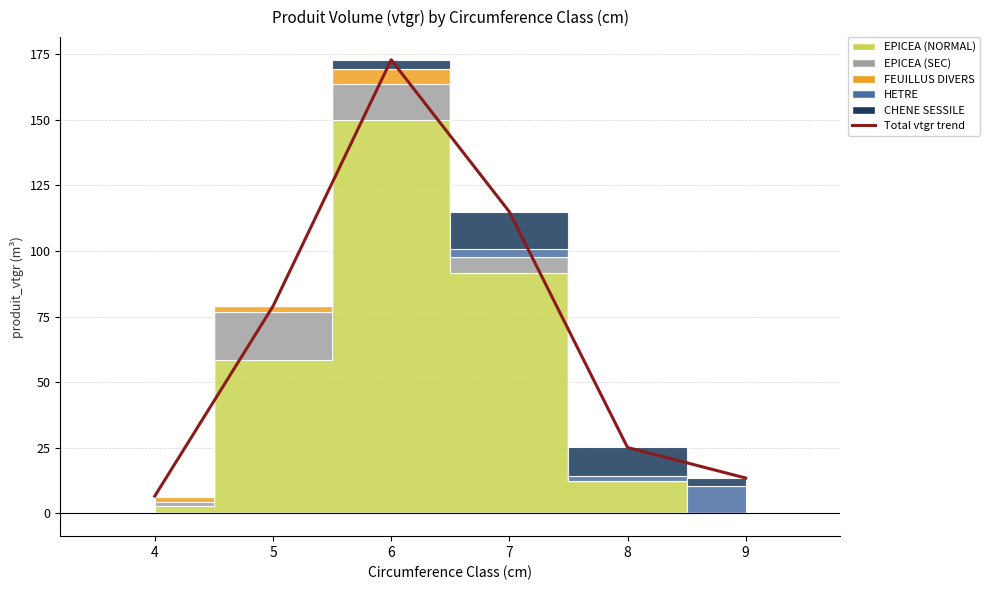

The value at 5 is 111.0. True or false?

False